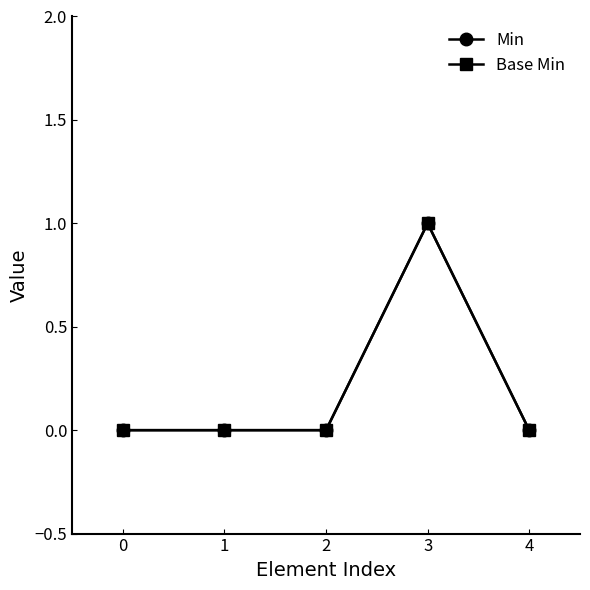

Does the chart have visible grid lines?

No